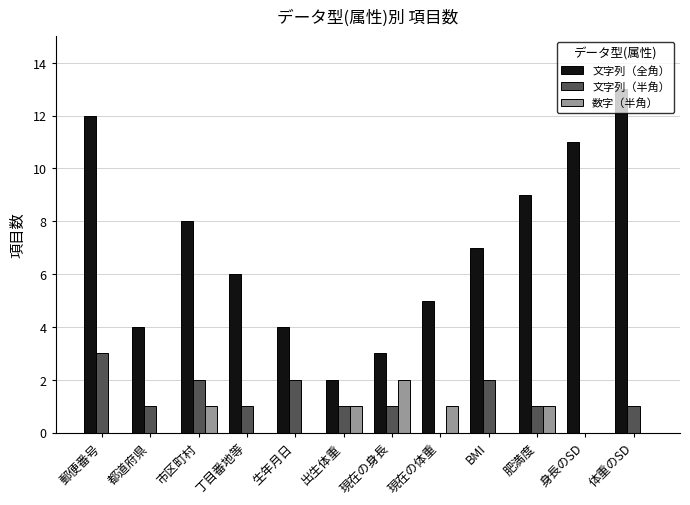

Is the value of 文字列（半角） at 現在の身長 greater than the value of 文字列（全角） at 身長のSD?

No